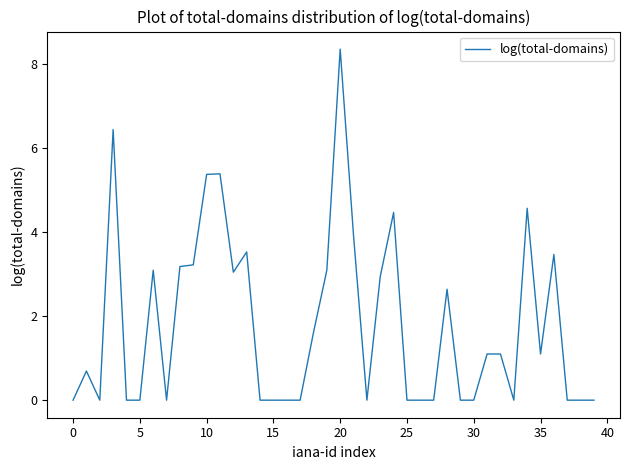

What is the difference between the maximum and minimum values?

8.4